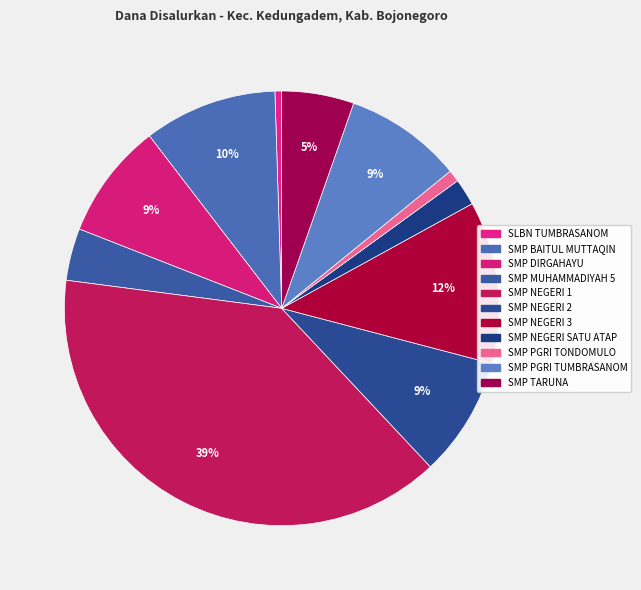

What is the change in value from SLBN TUMBRASANOM to SMP NEGERI 1?

+261000000